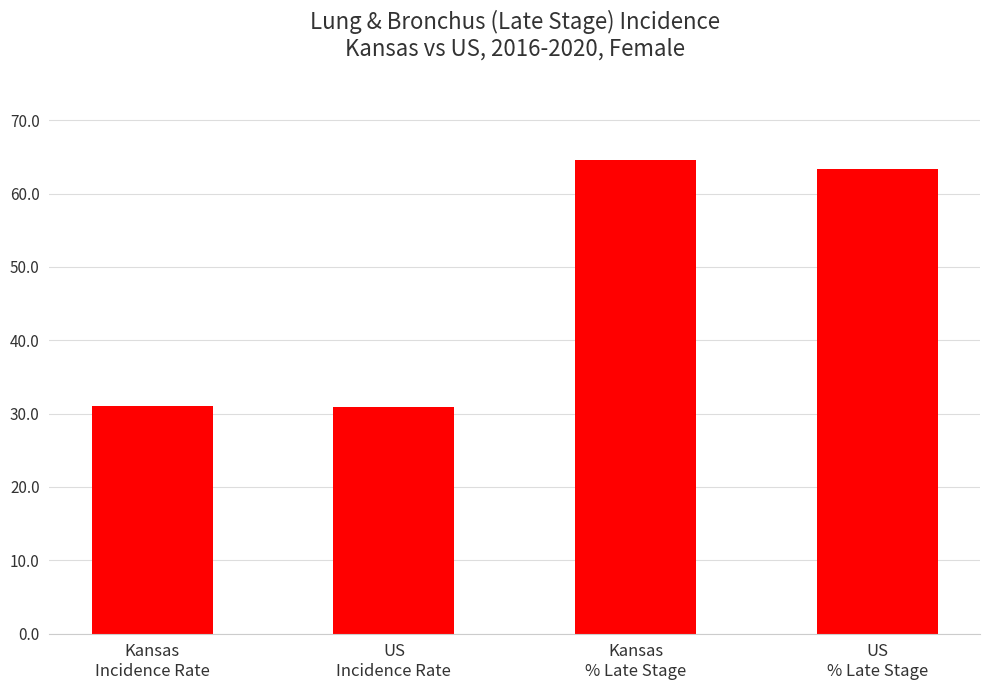

What is the difference between the values at Kansas
Incidence Rate and US
Incidence Rate?

0.2